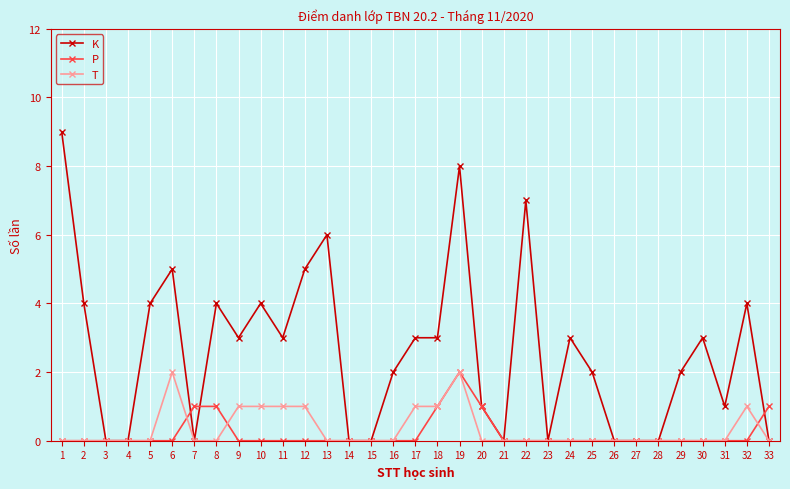

Reading right to left, what are all the values shown in this chart?

K: 0	4	1	3	2	0	0	0	2	3	0	7	0	1	8	3	3	2	0	0	6	5	3	4	3	4	0	5	4	0	0	4	9
P: 1	0	0	0	0	0	0	0	0	0	0	0	0	1	2	1	0	0	0	0	0	0	0	0	0	1	1	0	0	0	0	0	0
T: 0	1	0	0	0	0	0	0	0	0	0	0	0	0	2	1	1	0	0	0	0	1	1	1	1	0	0	2	0	0	0	0	0